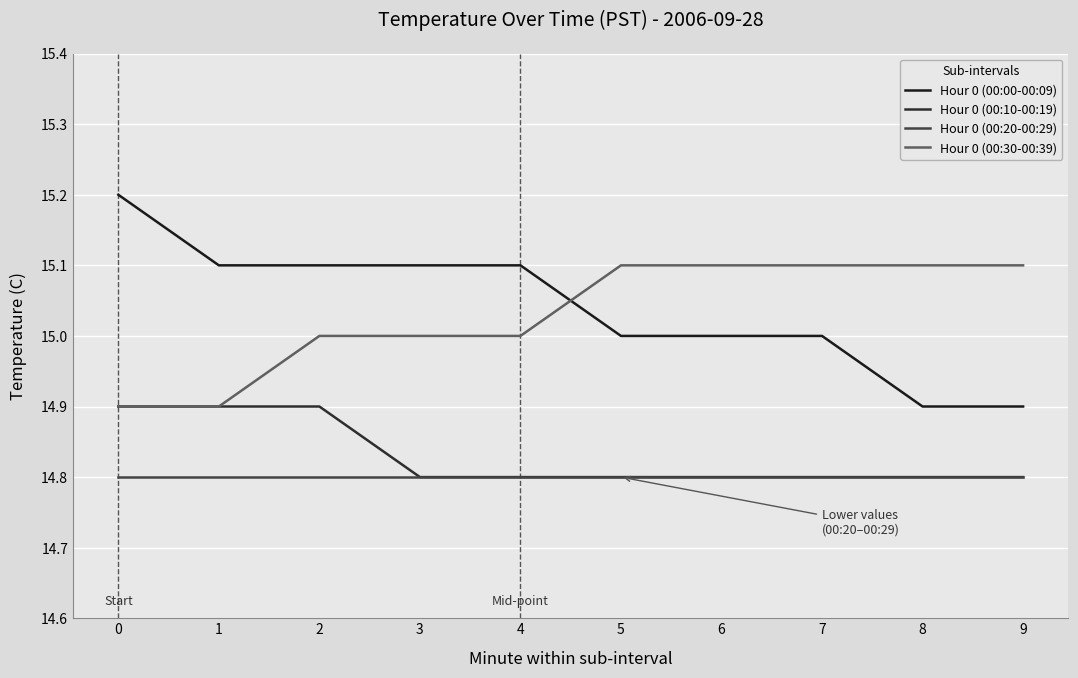

Which series has the largest total across all categories?

Hour 0 (00:00-00:09)